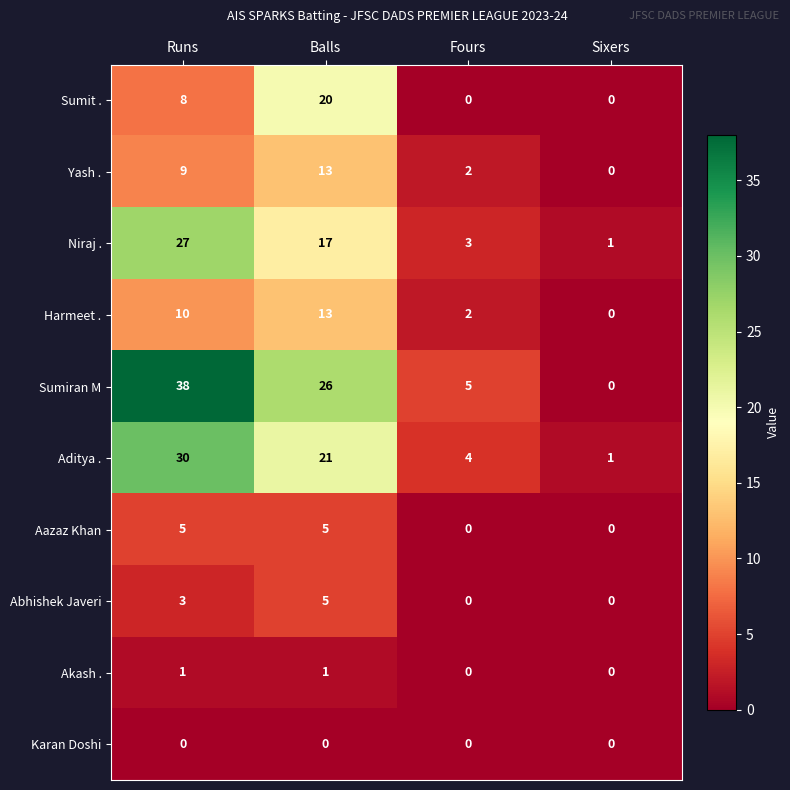

At how many categories does at least one series exceed 9?

2